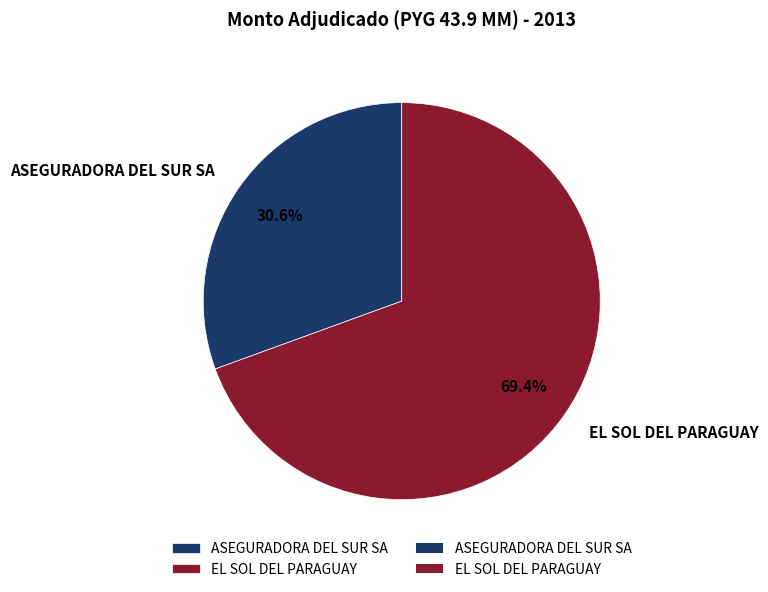

What percentage is the ASEGURADORA DEL SUR SA slice, to the nearest percent?

31%